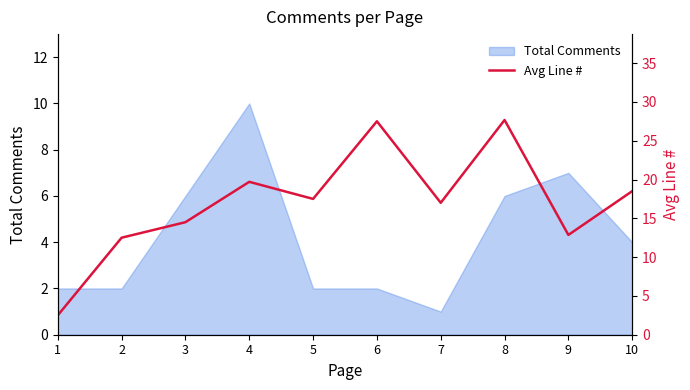

Where does the data first go above 17?

4